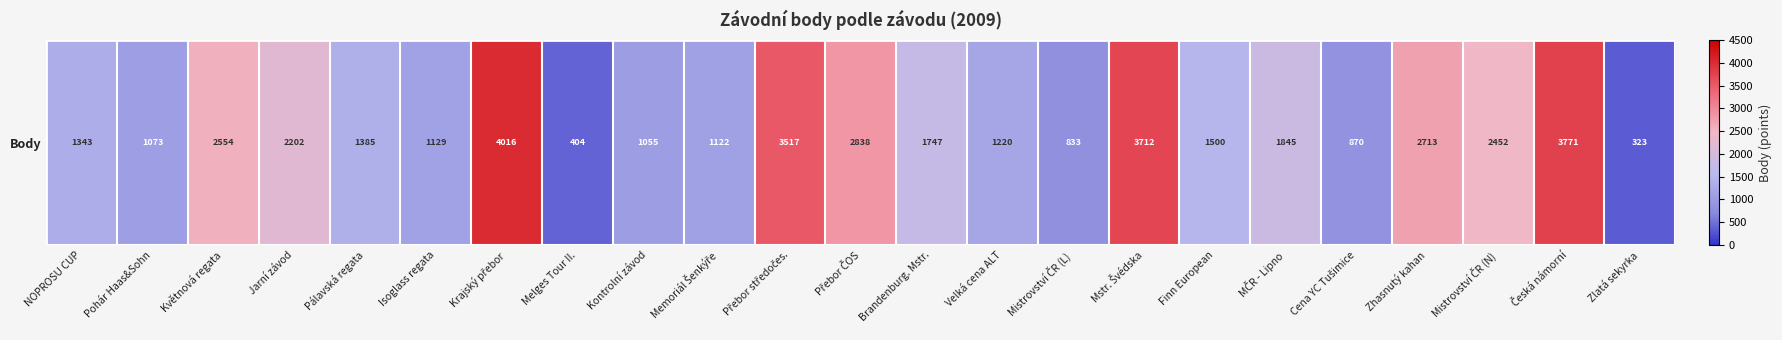

What is the average value?

1897